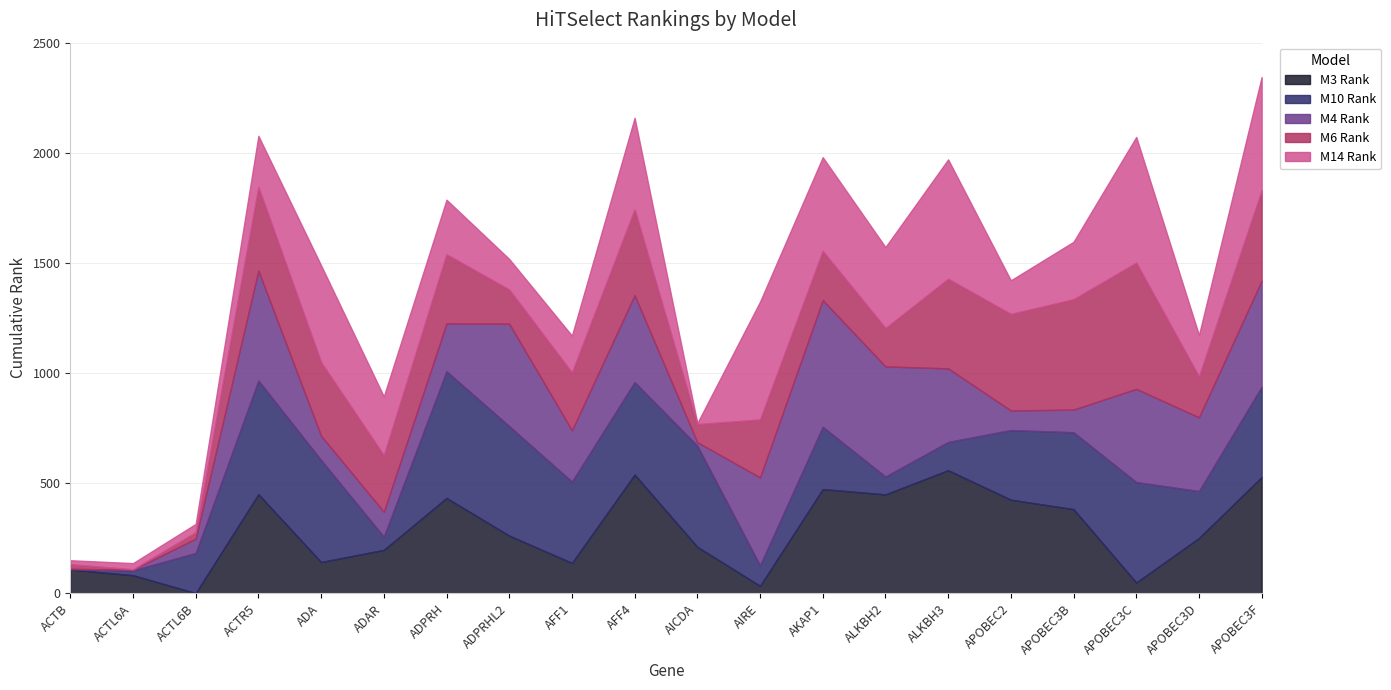

How many values in the M6 Rank series exceed 263?

9